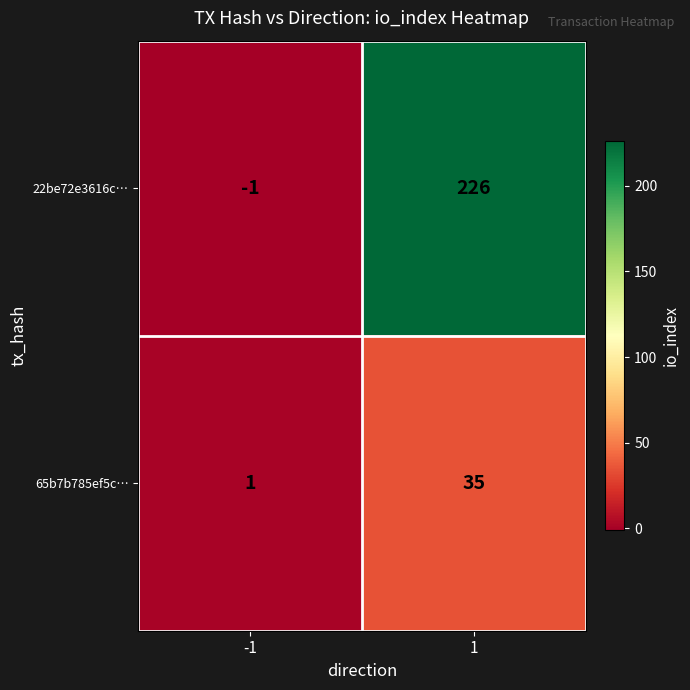

True or false: 65b7b785ef5c… has a value of 2 at -1.

False